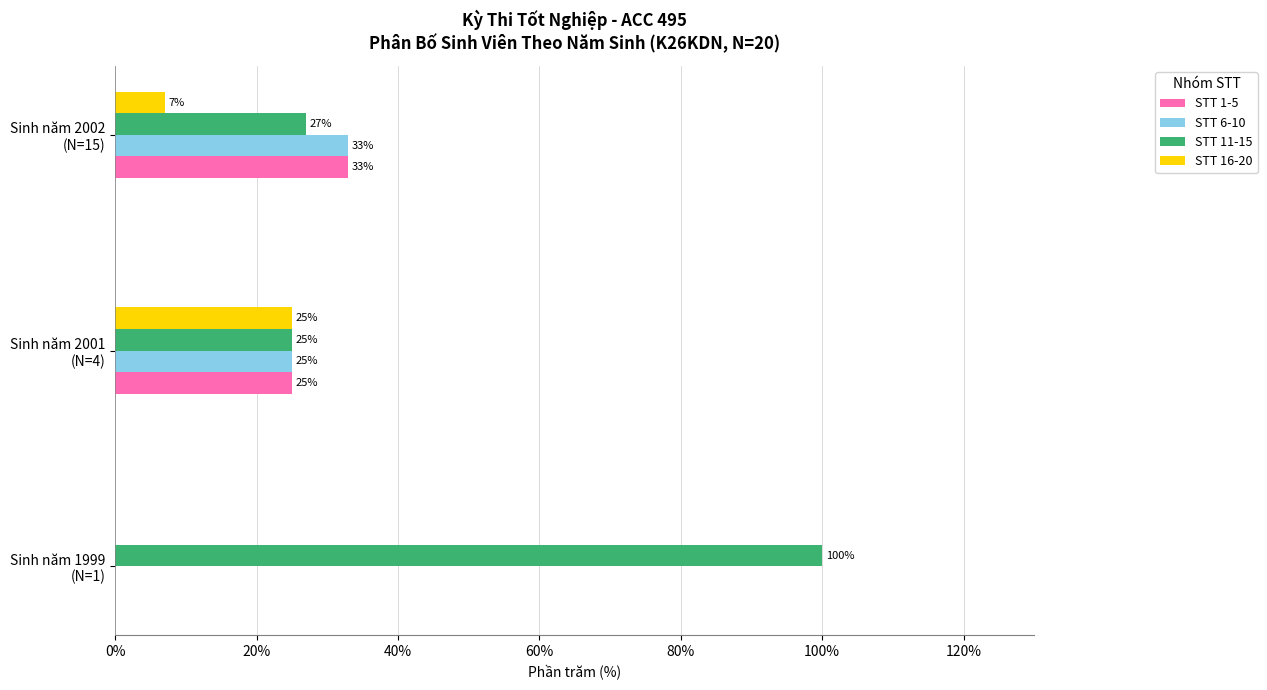

Where is STT 16-20 nearest to the value 12?

Sinh năm 2002
(N=15)